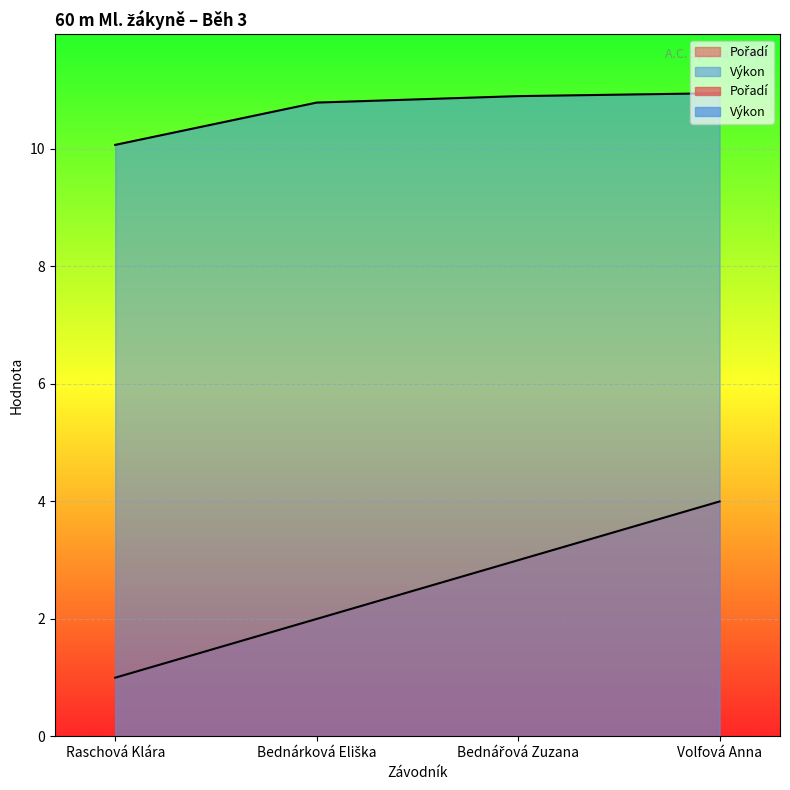

What are all the series names shown in the legend?

Pořadí, Výkon